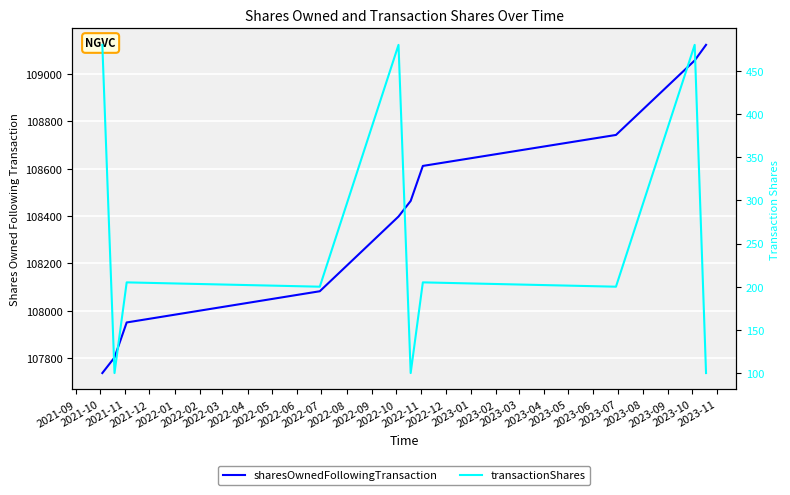

Which has a higher value, 2022-01 or 2022-06?

2022-06